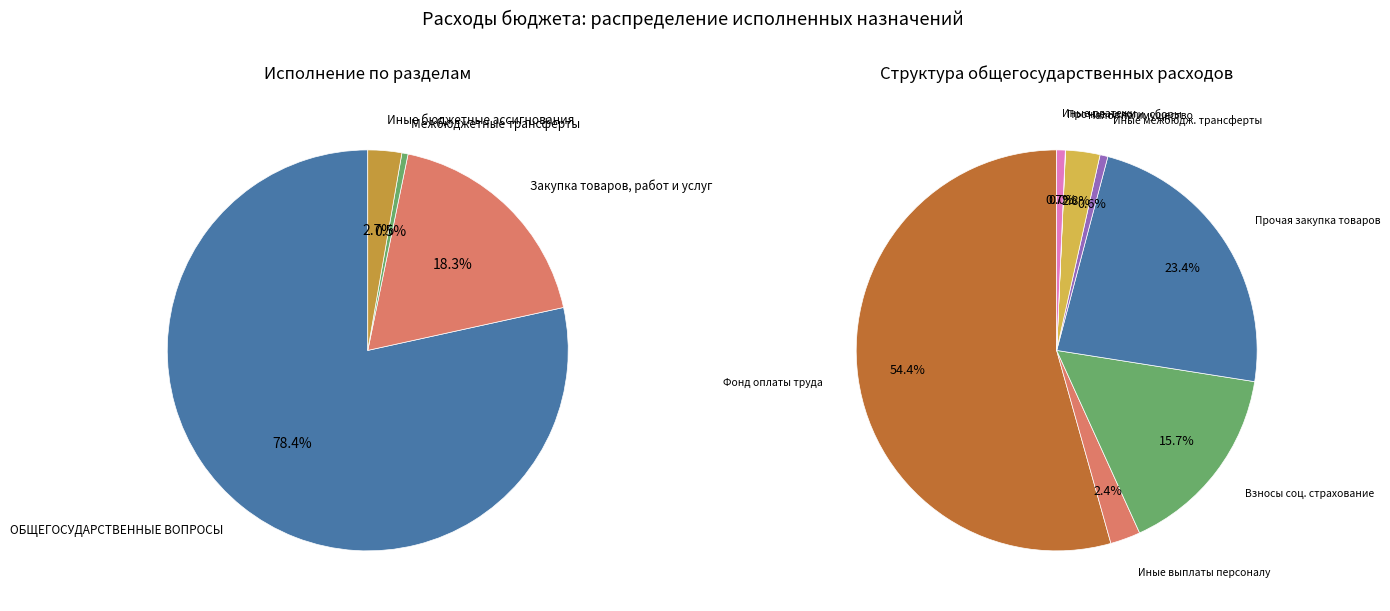

To the nearest percent, what is the average slice percentage?

25%